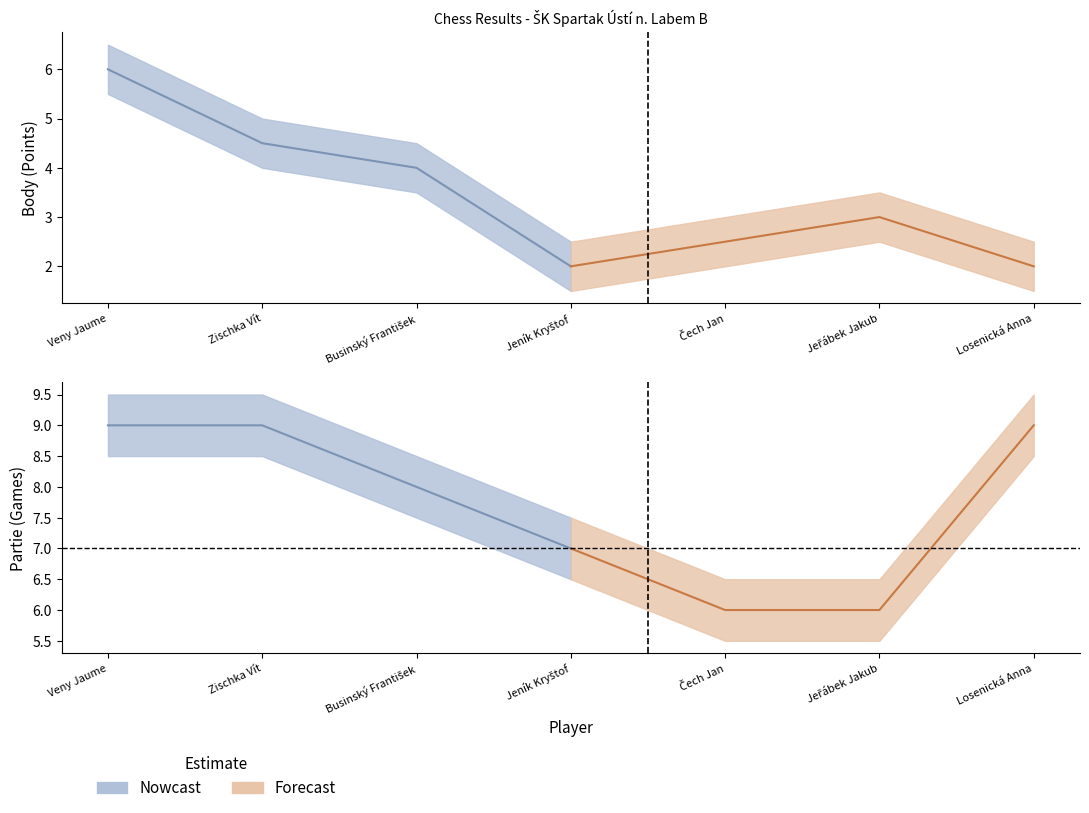

True or false: Partie_upper and Body_upper intersect in this chart.

False